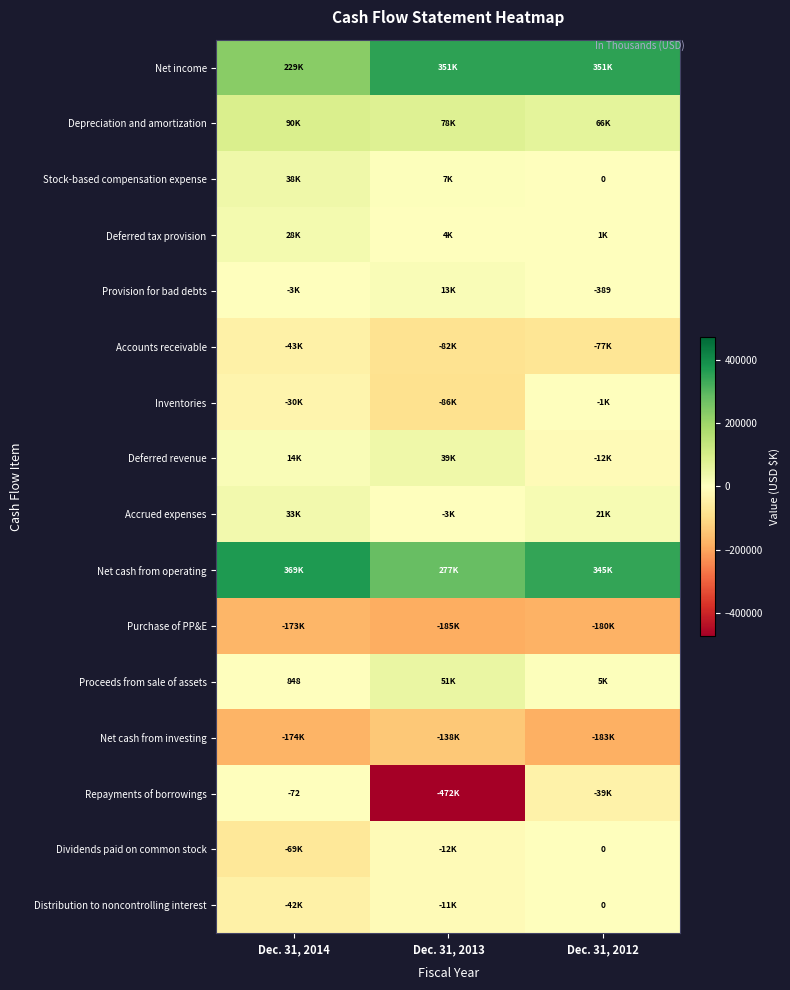

The Net income series shows 229312 at Dec. 31, 2014. True or false?

True